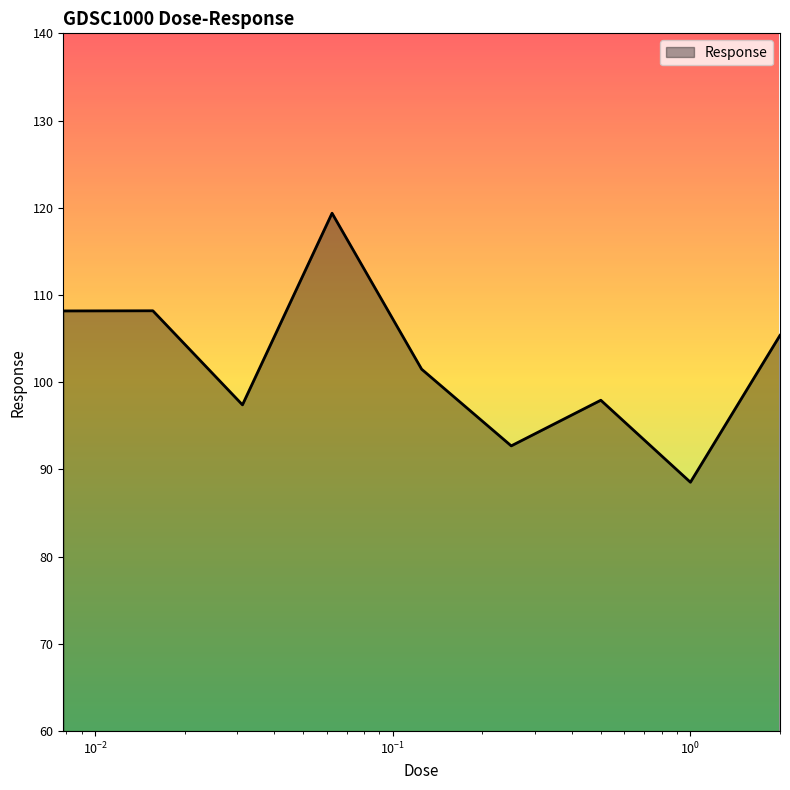

What is the difference between the maximum and minimum values?

30.8